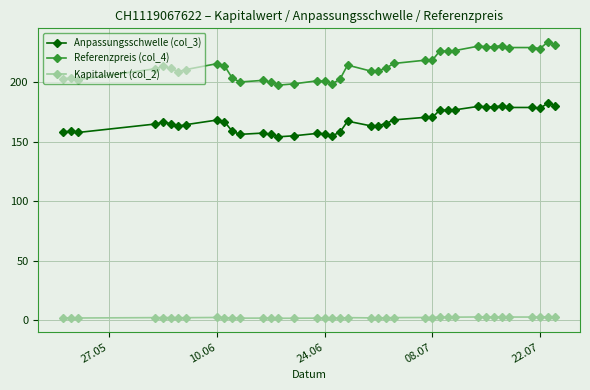

List the series in order of their overall mean, highest first.

Referenzpreis (col_4), Anpassungsschwelle (col_3), Kapitalwert (col_2)